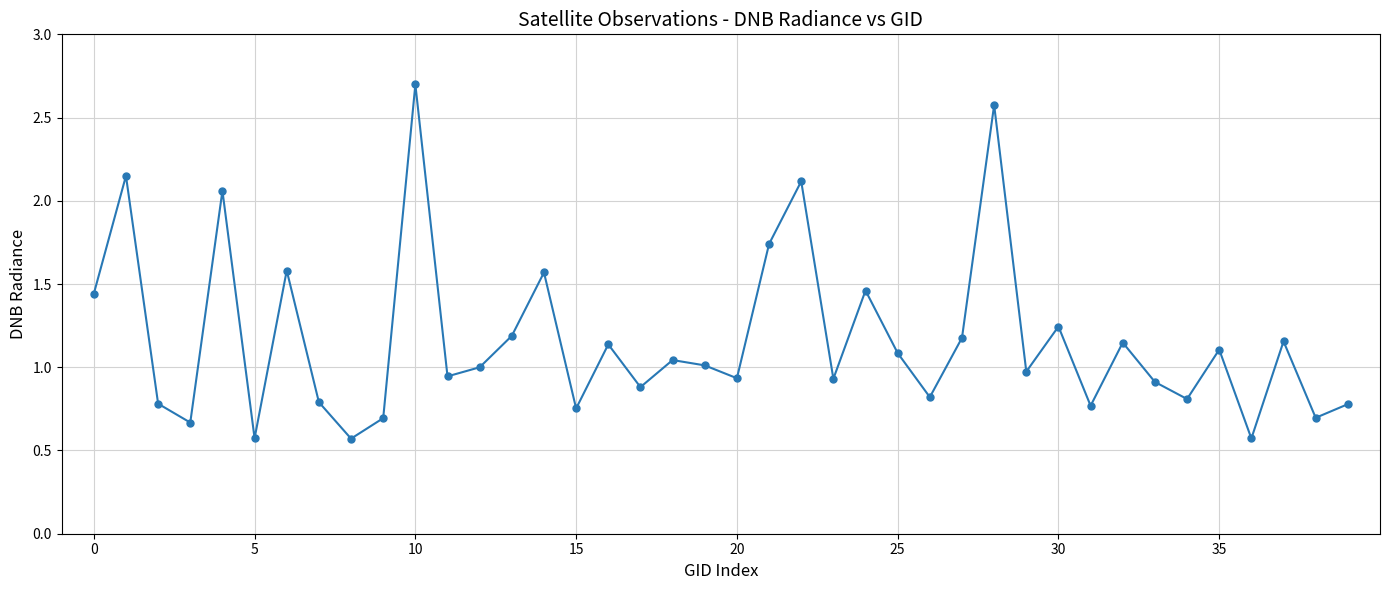

How many lines are shown in the chart?

1